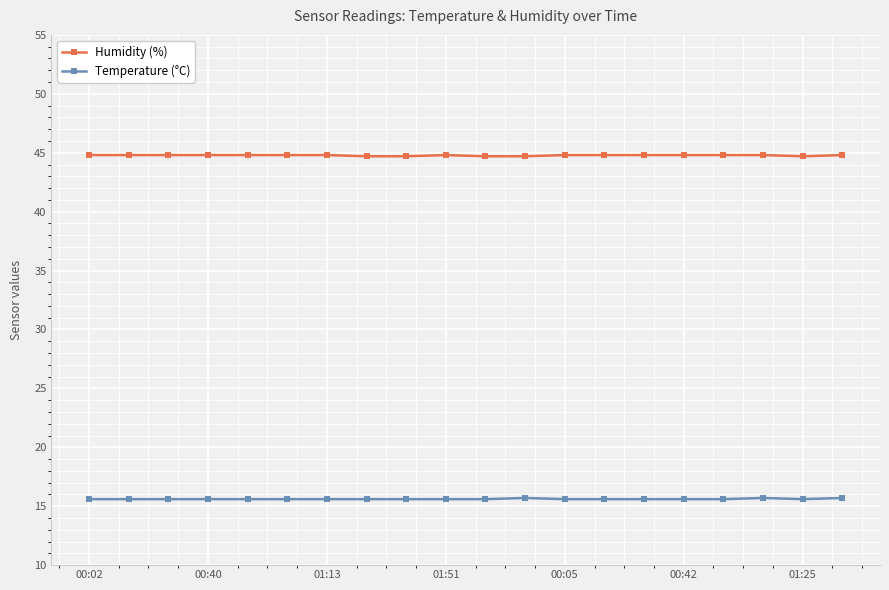

At how many categories does at least one series exceed 42?

20